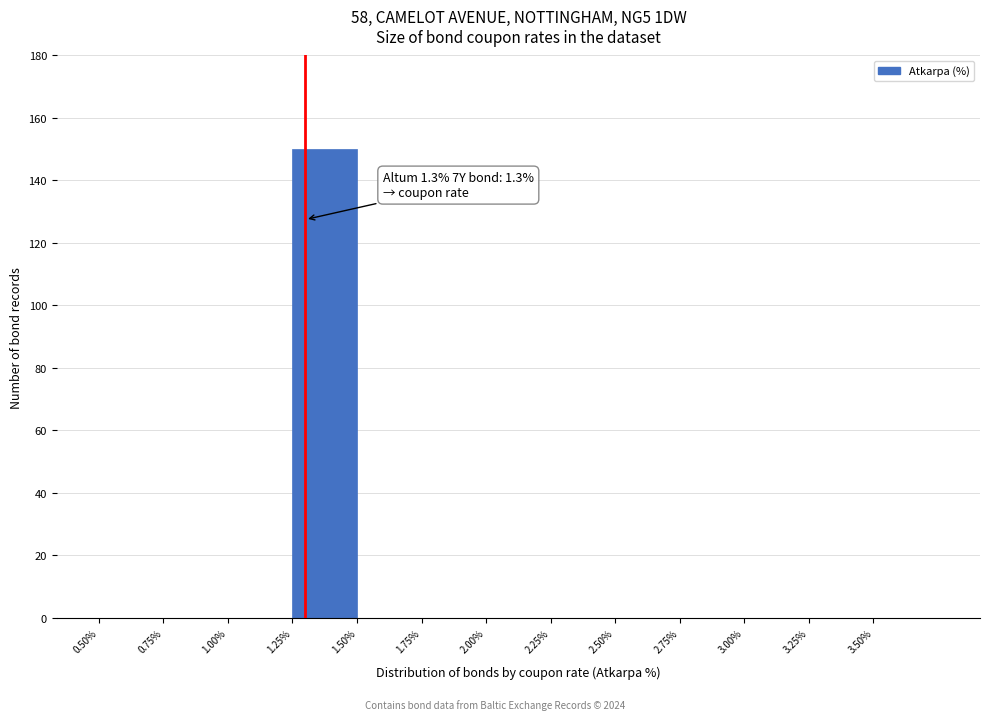

Over which range of the x-axis is the bar tallest?

1.25 to 1.50